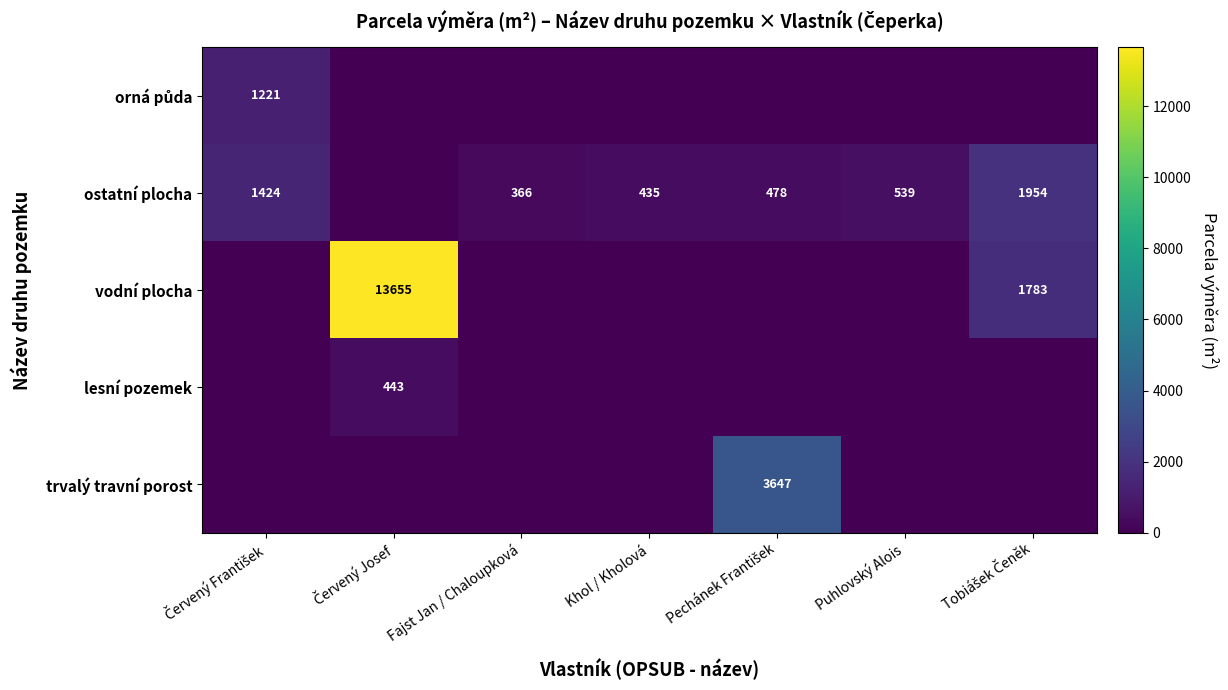

At which label does ostatní plocha first exceed 478?

Červený František